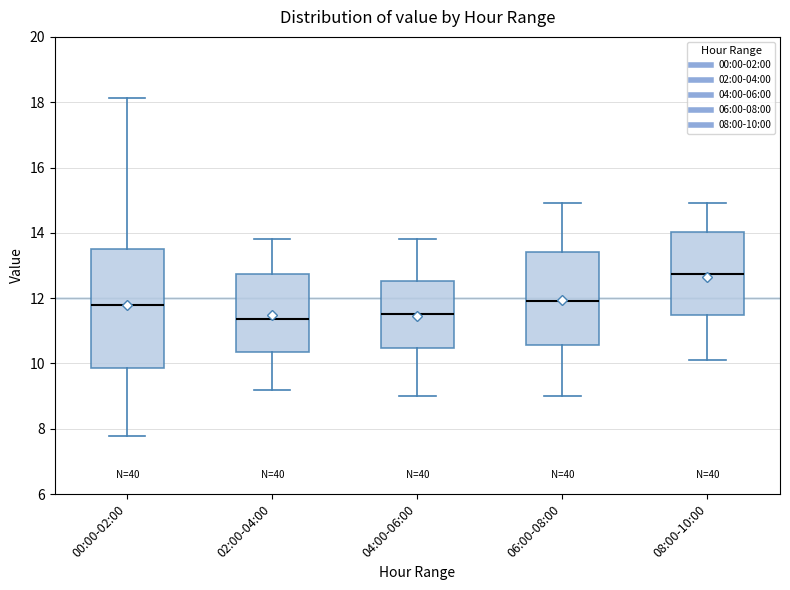

Reading left to right, transcribe this box plot: for each box, give where its median line is, the range the box spans, and where its two whiskers end, as read against the y-axis. The values are not printed on the chart, so give them approximately, as read against the axis.

00:00-02:00: median 11.8, box 9.8 to 13.6, whiskers 7.8 to 18.2
02:00-04:00: median 11.4, box 10.4 to 12.8, whiskers 9.2 to 13.8
04:00-06:00: median 11.6, box 10.4 to 12.6, whiskers 9.0 to 13.8
06:00-08:00: median 12.0, box 10.6 to 13.4, whiskers 9.0 to 15.0
08:00-10:00: median 12.8, box 11.4 to 14.0, whiskers 10.2 to 15.0